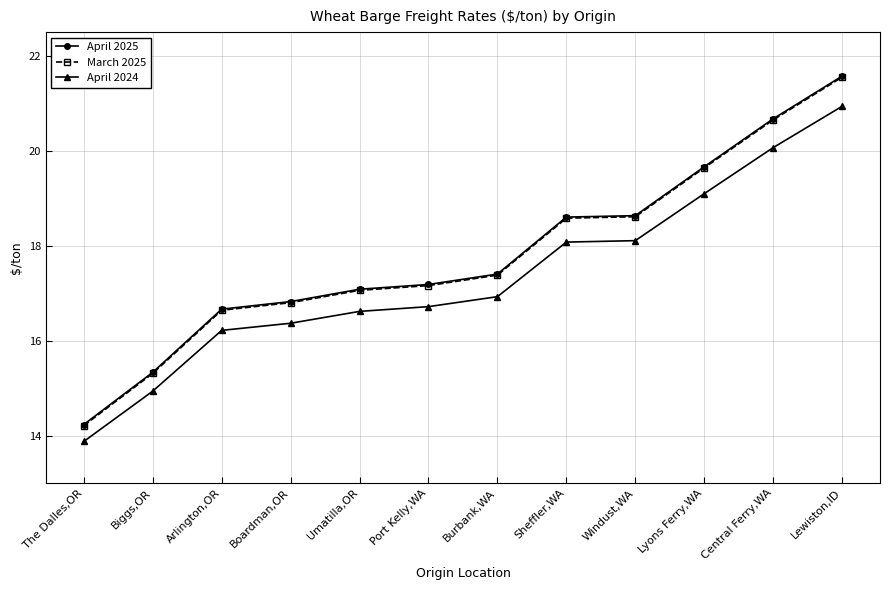

At which label does April 2024 reach its minimum?

The Dalles,OR